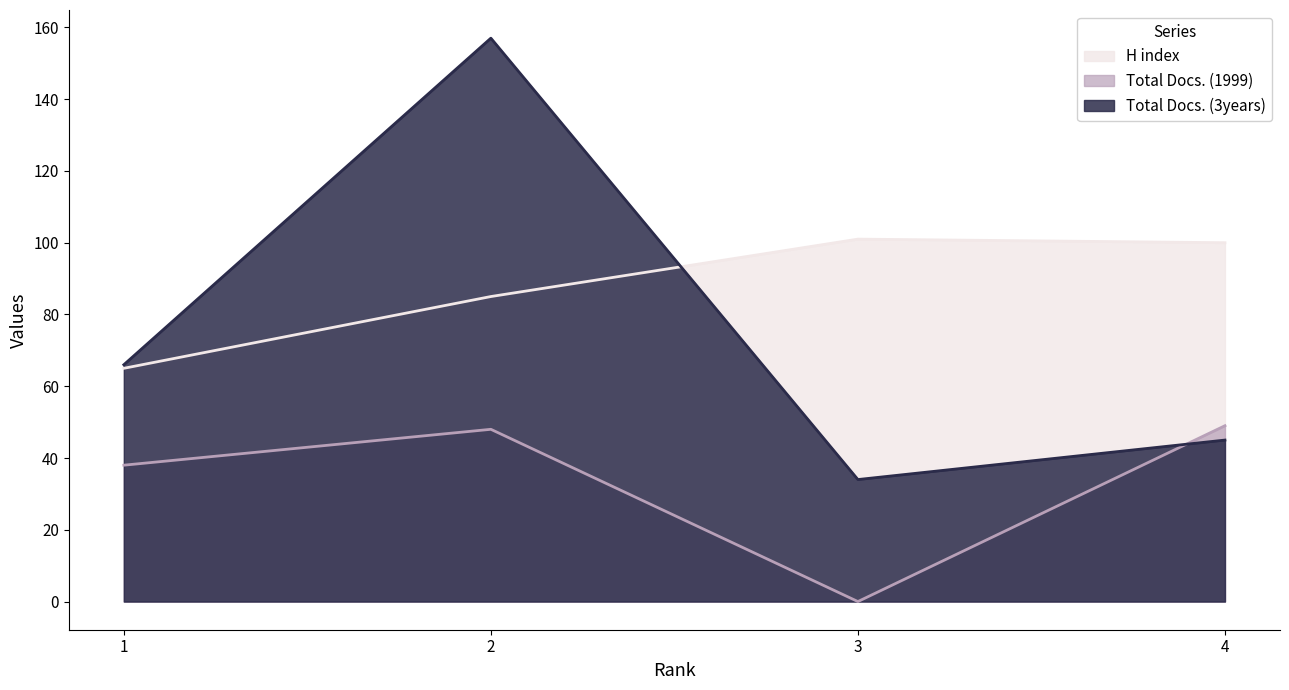

After their last crossing, which series has the higher values: Total Docs. (3years) or Total Docs. (1999)?

Total Docs. (1999)